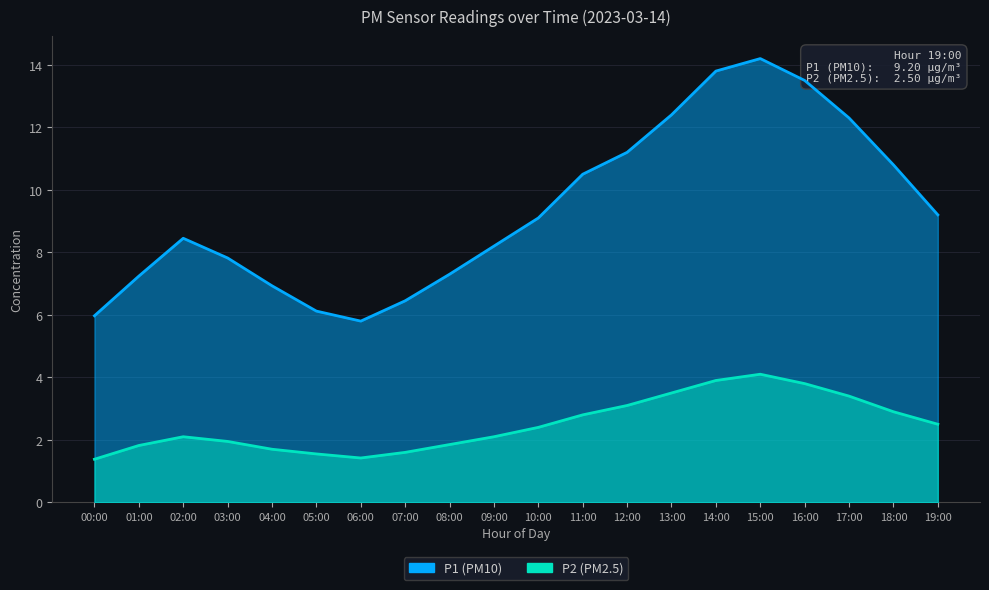

How many lines are shown in the chart?

2